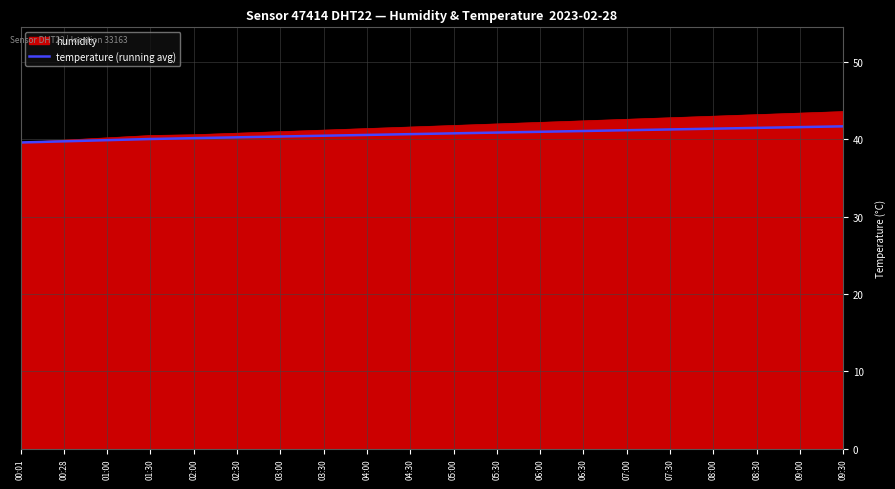

What position from the left is 06:30?

14